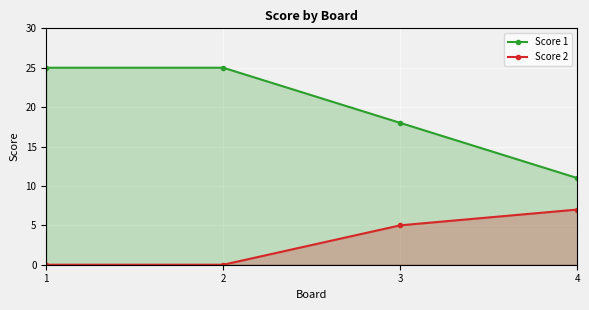

Which series has the largest range (max minus min)?

Score 1